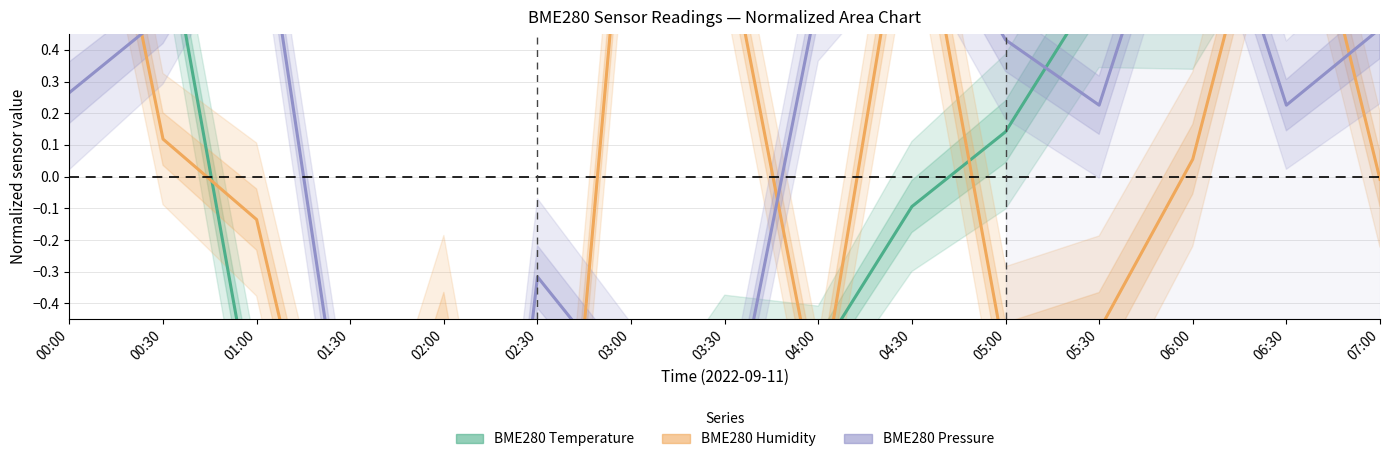

Reading left to right, transcribe all the data shown in this chart.

BME280 Temperature: 1.8	0.8	-0.8	-1.0	-1.3	-1.3	-1.0	-0.6	-0.6	-0.1	0.1	0.6	0.6	1.1	1.6
BME280 Humidity: 1.6	0.1	-0.1	-1.4	-0.5	-2.1	1.2	0.8	-0.7	1.0	-0.6	-0.5	0.1	1.2	-0.0
BME280 Pressure: 0.3	0.5	1.0	-1.0	-2.9	-0.3	-0.7	-0.9	0.6	0.9	0.4	0.2	1.1	0.2	0.5